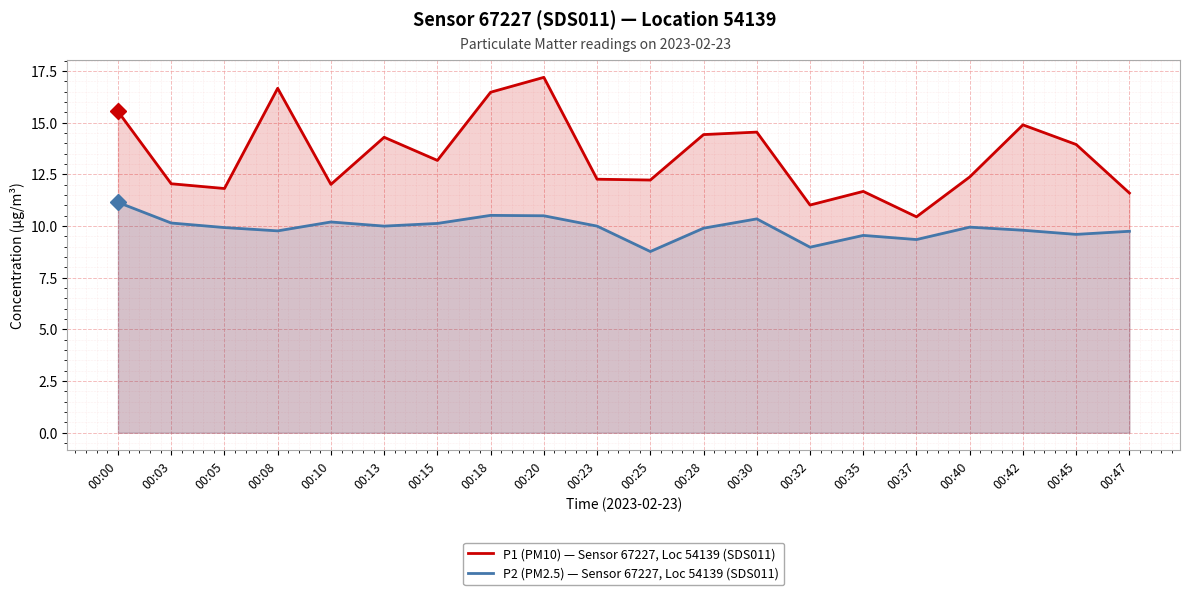

Reading left to right, list all the values displayed in this chart.

P1 (PM10) — Sensor 67227, Loc 54139 (SDS011): 15.6	12.1	11.8	16.7	12.0	14.3	13.2	16.5	17.2	12.3	12.2	14.4	14.6	11.0	11.7	10.4	12.4	14.9	13.9	11.6
P2 (PM2.5) — Sensor 67227, Loc 54139 (SDS011): 11.2	10.2	9.9	9.8	10.2	10.0	10.1	10.5	10.5	10.0	8.8	9.9	10.3	9.0	9.6	9.3	9.9	9.8	9.6	9.8